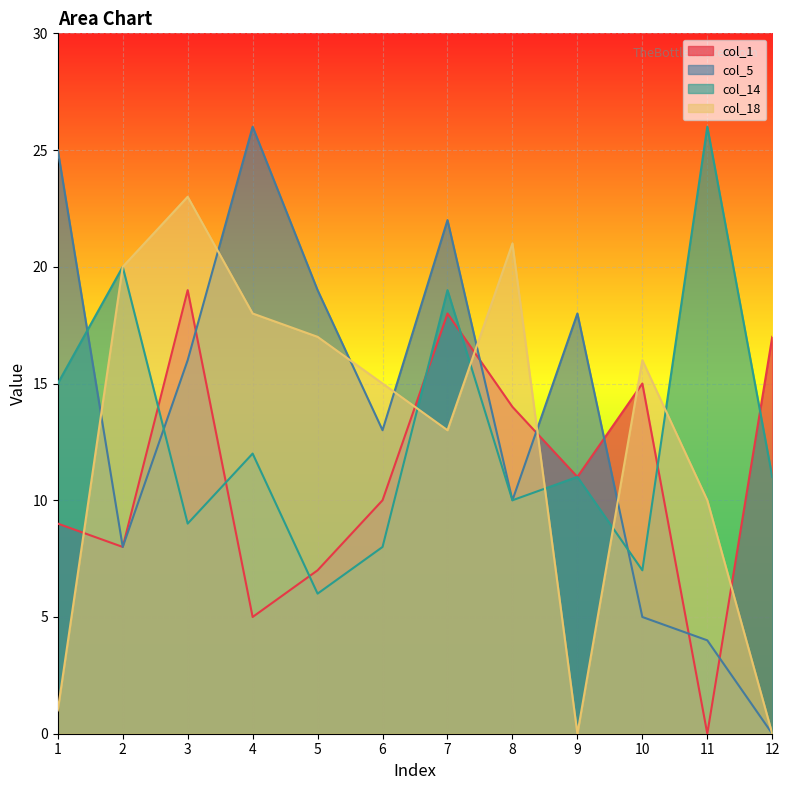

List the labels in order of col_14 value, largest first.

11, 2, 7, 1, 4, 9, 12, 8, 3, 6, 10, 5